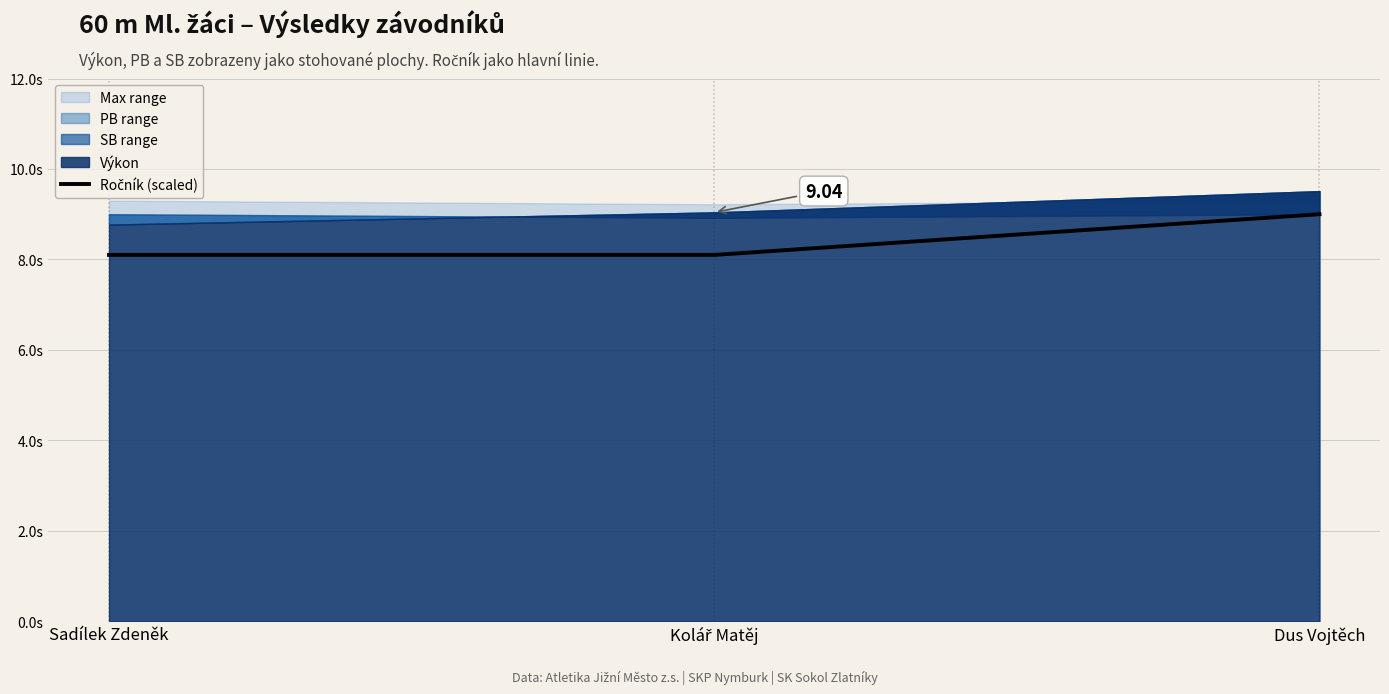

What is the maximum value shown in the chart?

9.0